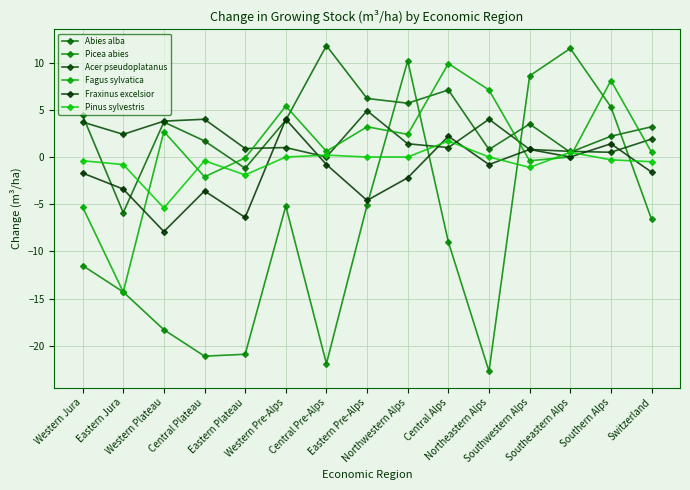

How many values in the Fraxinus excelsior series are below -1?

8